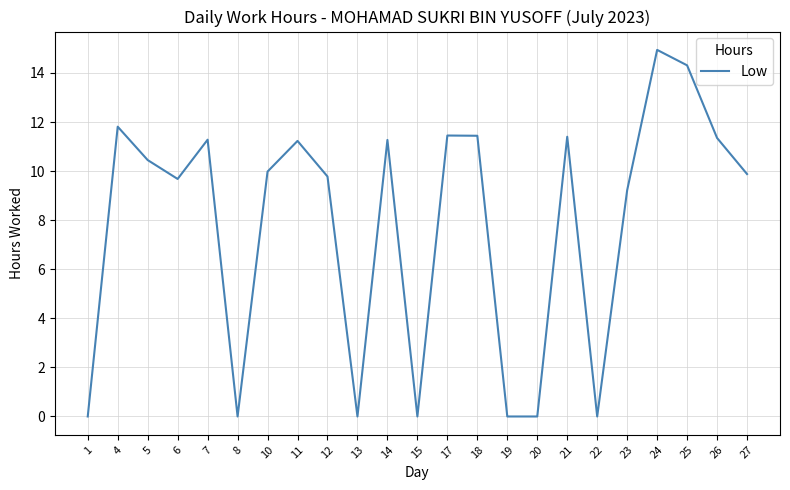

Which category has the highest value across all series?

24